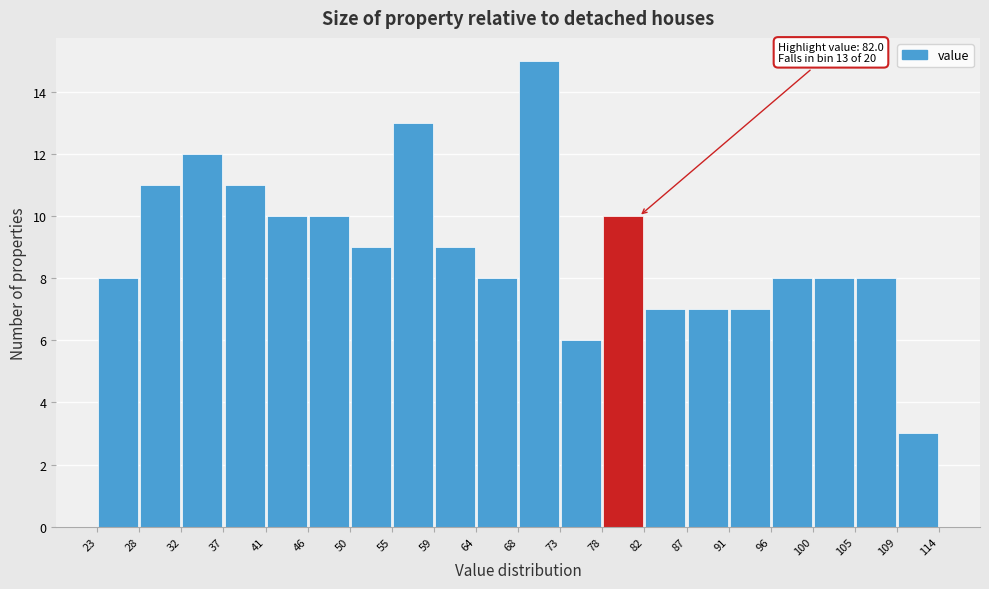

Over which range of the x-axis is the bar tallest?

68 to 73